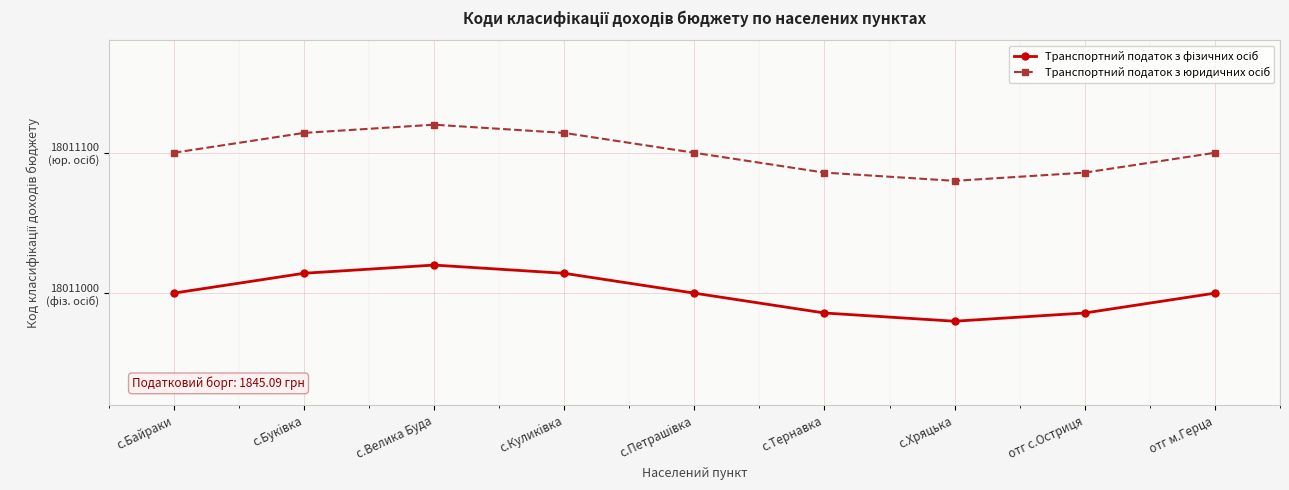

At which category is the sum across all series the highest?

с.Велика Буда